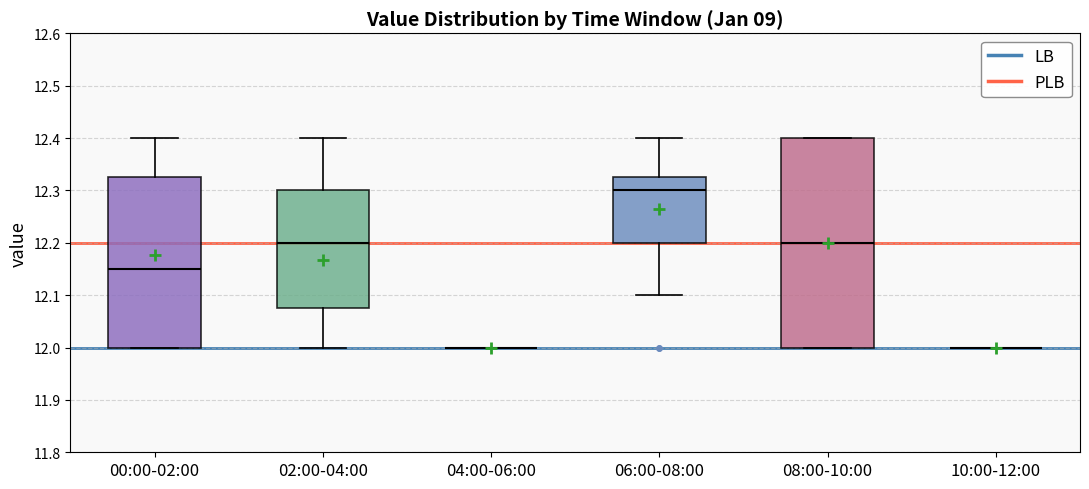

Reading left to right, transcribe this box plot: for each box, give where its median line is, the range the box spans, and where its two whiskers end, as read against the y-axis. The values are not printed on the chart, so give them approximately, as read against the axis.

00:00-02:00: median 12.15, box 12.00 to 12.33, whiskers 12.00 to 12.40
02:00-04:00: median 12.20, box 12.08 to 12.30, whiskers 12.00 to 12.40
04:00-06:00: box collapsed to a line at 12.00, whiskers 12.00 to 12.00
06:00-08:00: median 12.30, box 12.20 to 12.33, whiskers 12.10 to 12.40
08:00-10:00: median 12.20, box 12.00 to 12.40, whiskers 12.00 to 12.40
10:00-12:00: box collapsed to a line at 12.00, whiskers 12.00 to 12.00